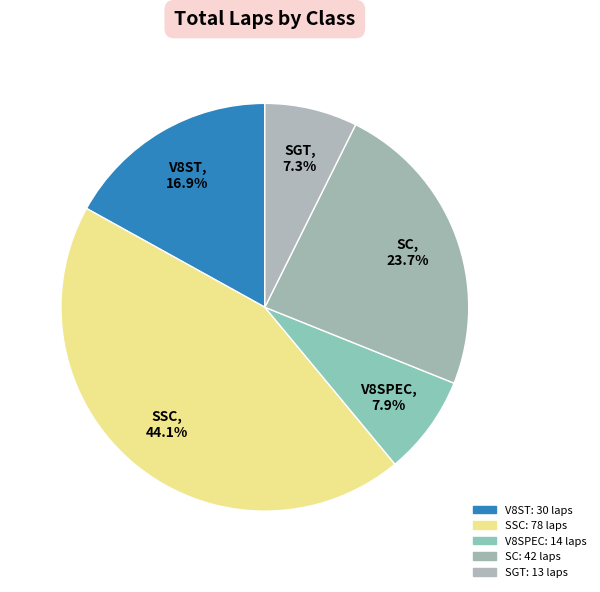

What is the change in value from V8ST to V8SPEC?

-16